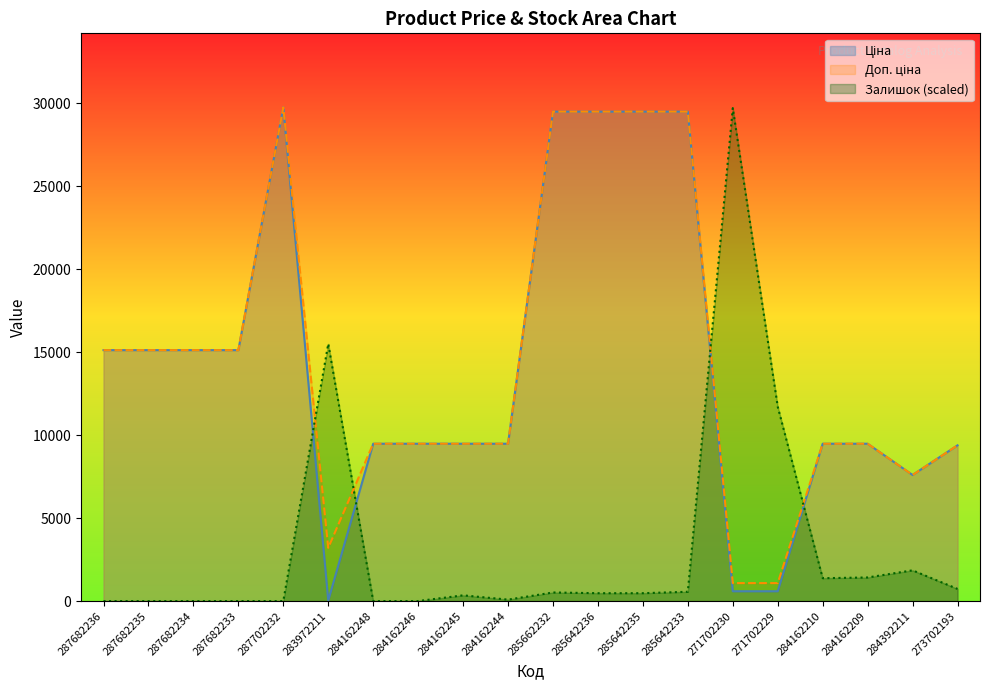

Which series has the largest total across all categories?

Доп. ціна